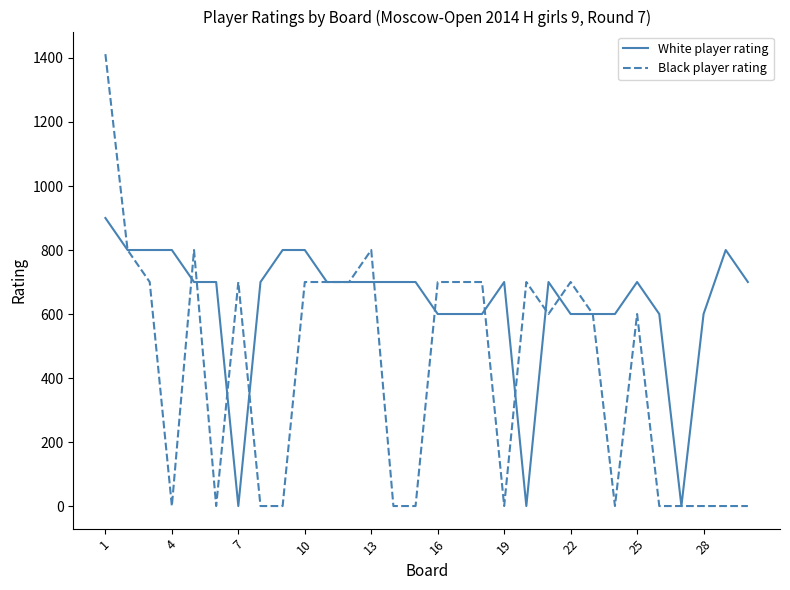

Which series has the largest total across all categories?

White player rating